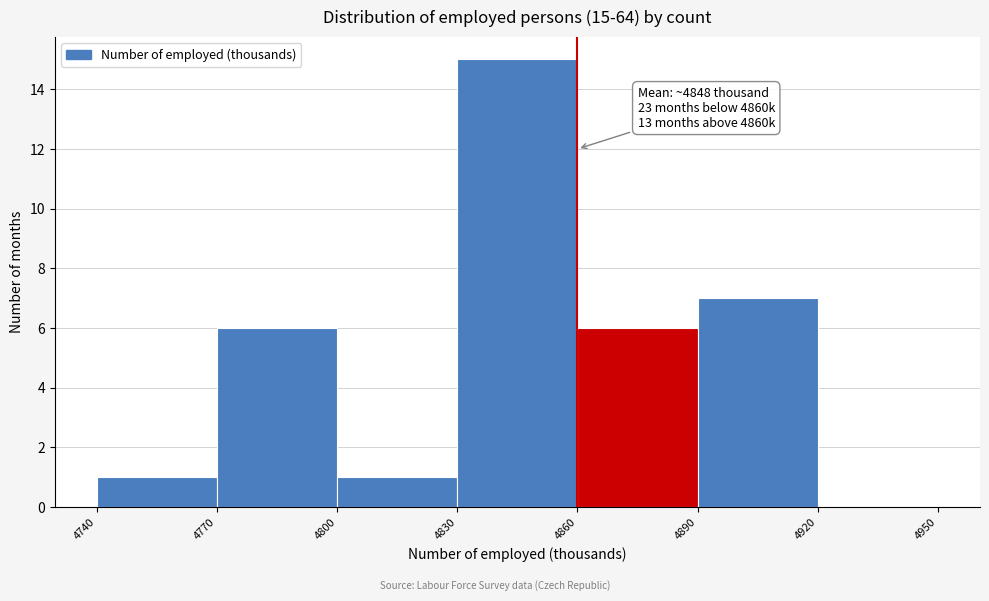

Which range on the x-axis has the tallest bar?

4830 to 4860